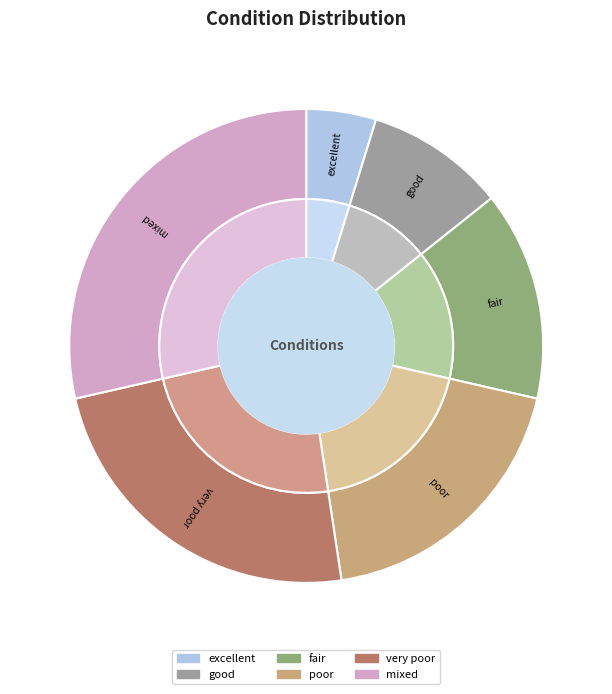

Which category has the smallest portion of the pie?

excellent